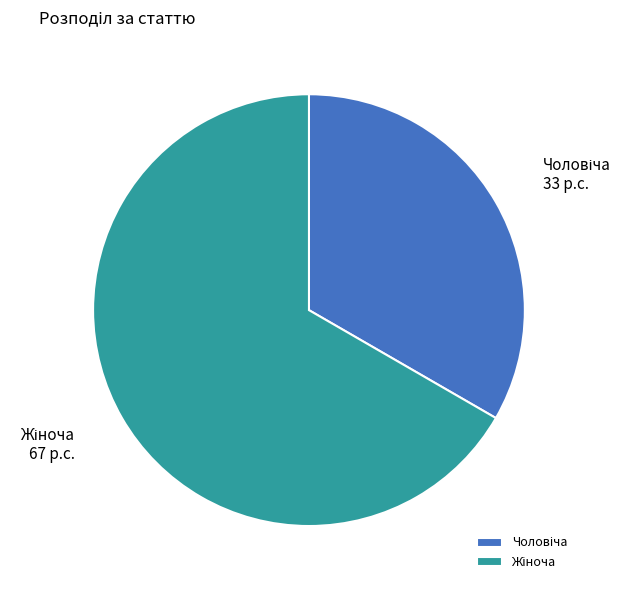

Does any single category account for the majority?

Yes